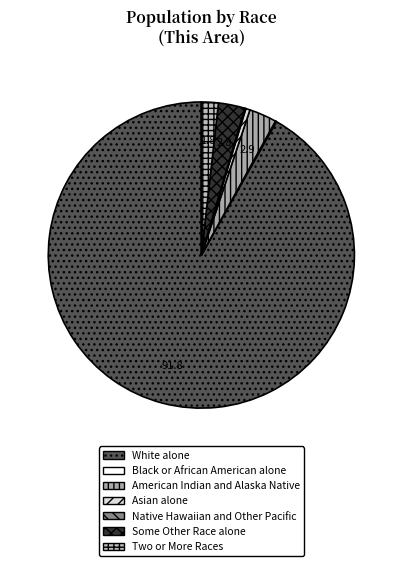

Which category has the biggest portion of the pie?

White alone